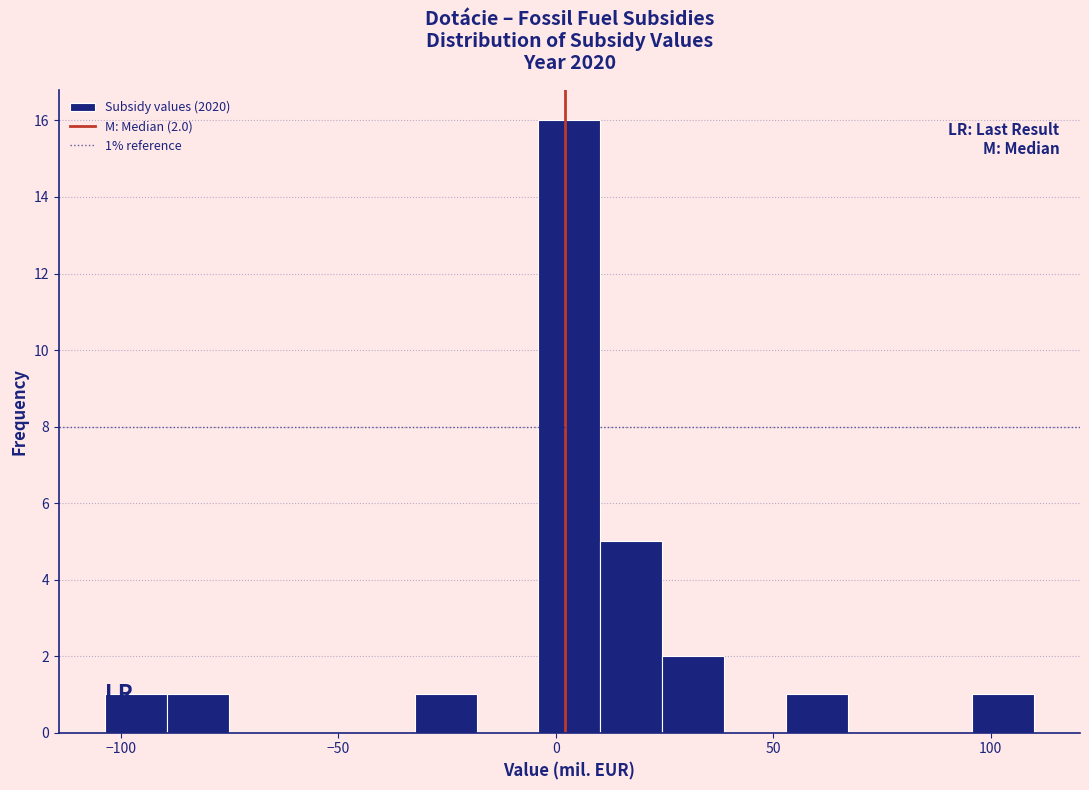

Around what value on the x-axis is the tallest bar? Give the approximate position of its centre, as read against the axis.

5